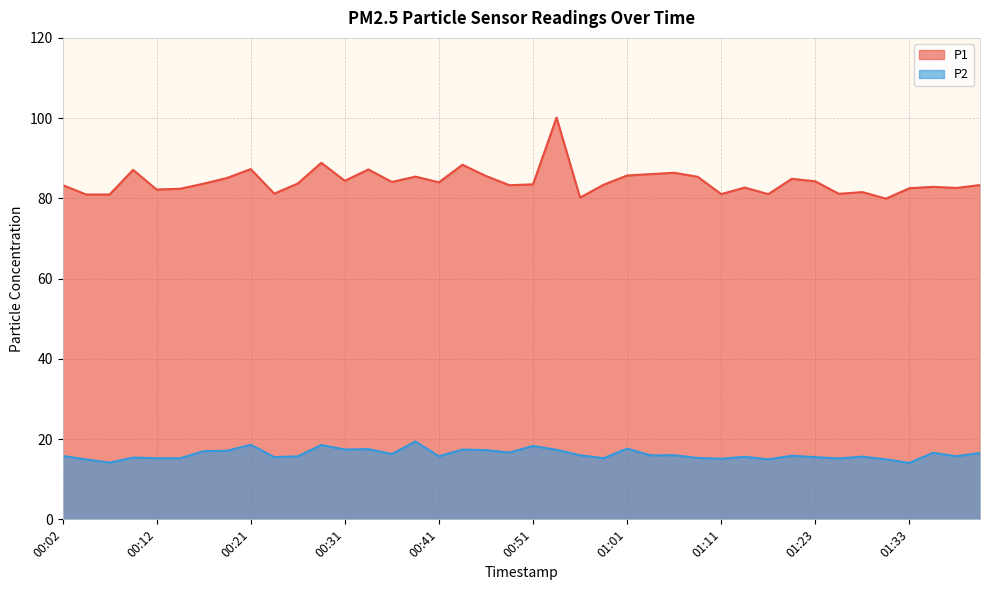

Which series has the largest total across all categories?

P1